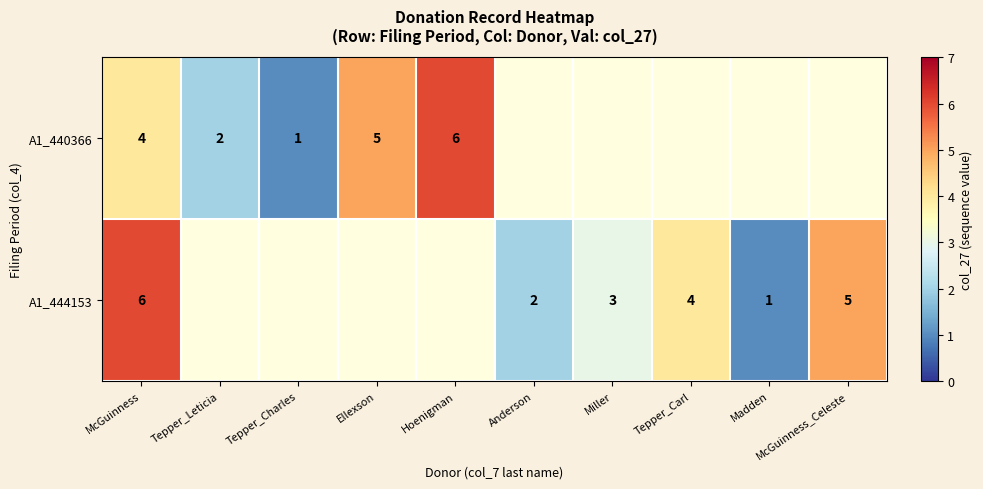

True or false: A1_440366 has a value of 5 at Ellexson.

True